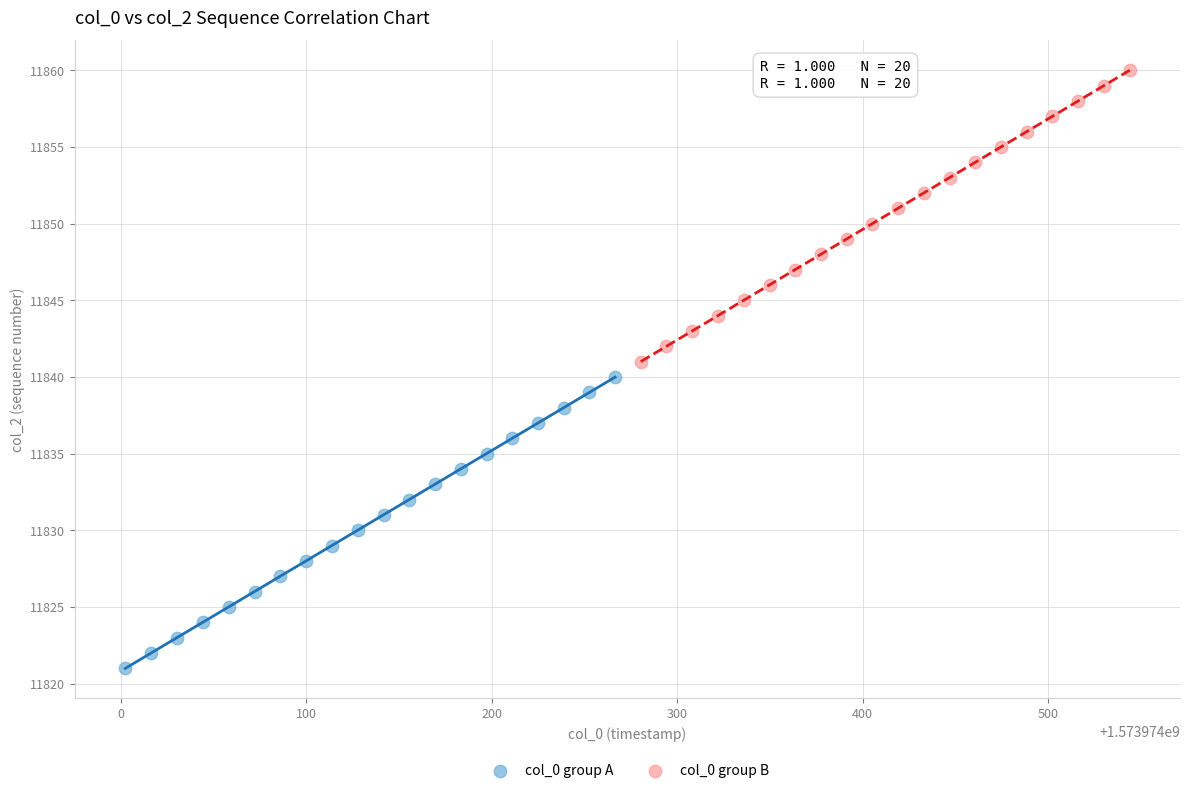

Which series contains the highest Y value?

col_0 group B